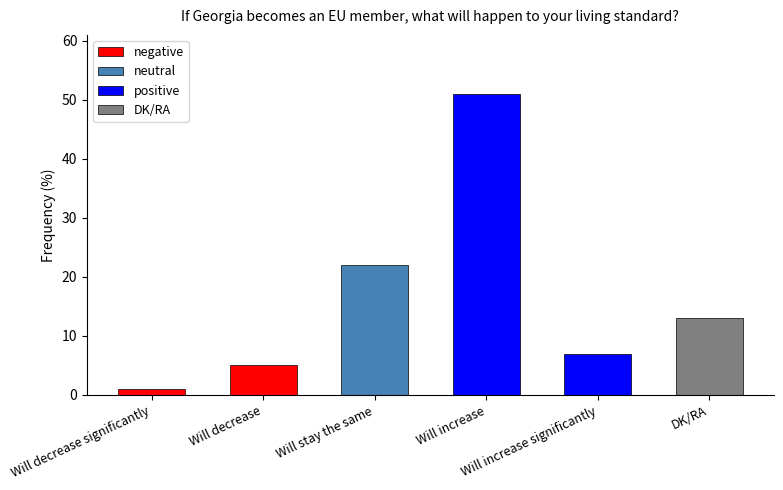

True or false: the data shows 5 at Will increase significantly.

False